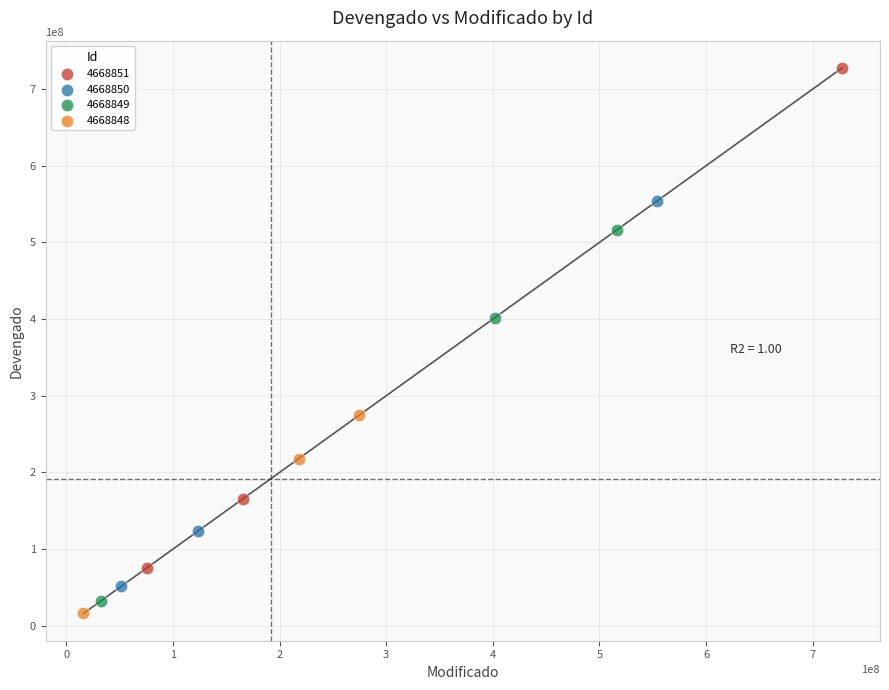

Which series contains the highest Y value?

4668851